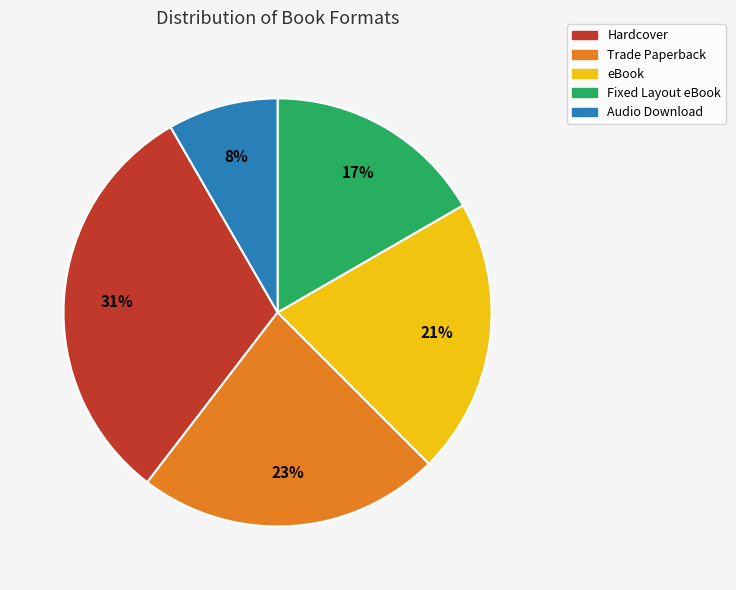

Do Audio Download and Trade Paperback together represent more than half of the pie?

No